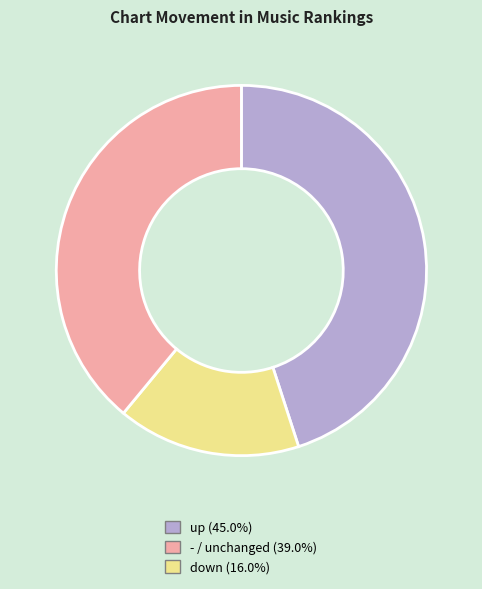

Does any single category account for the majority?

No